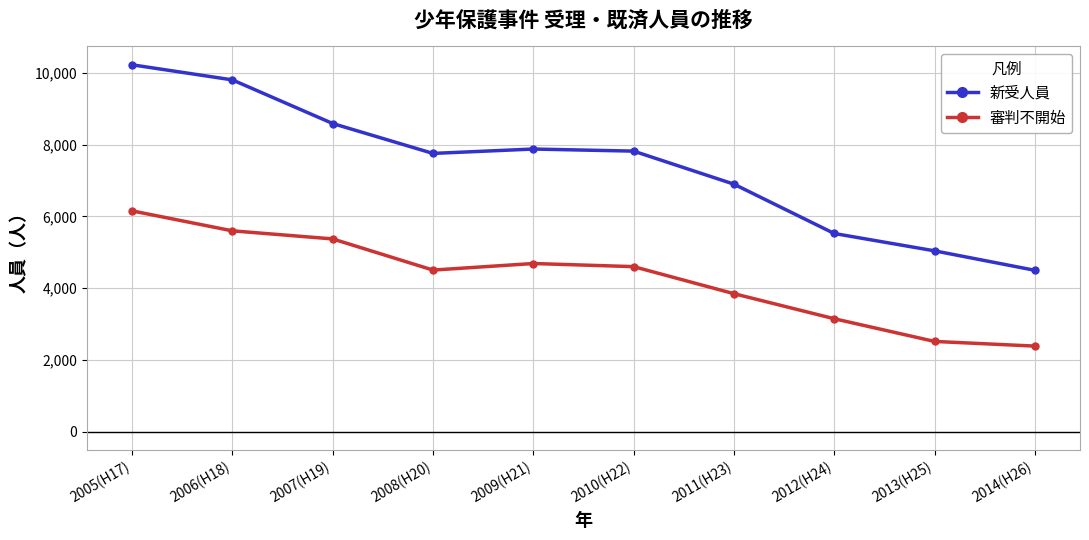

What is the spread (max minus min) of values at 2011(H23)?

3050